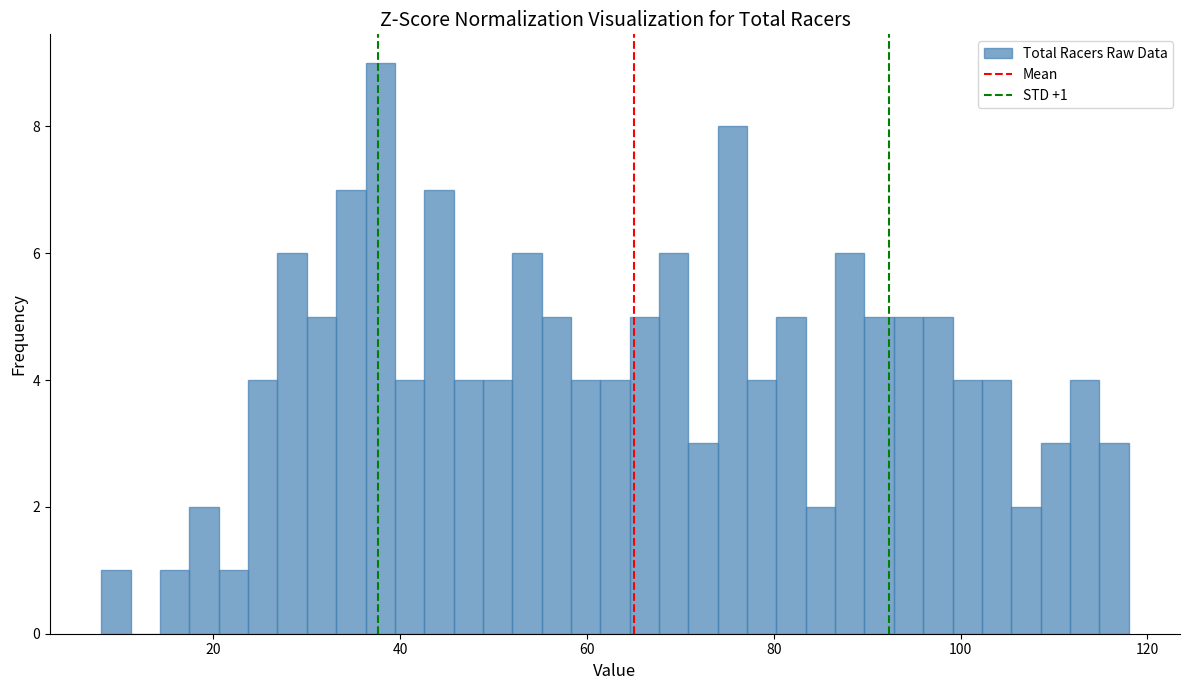

Read against the x-axis, roughly where is the centre of the tallest bar?

38